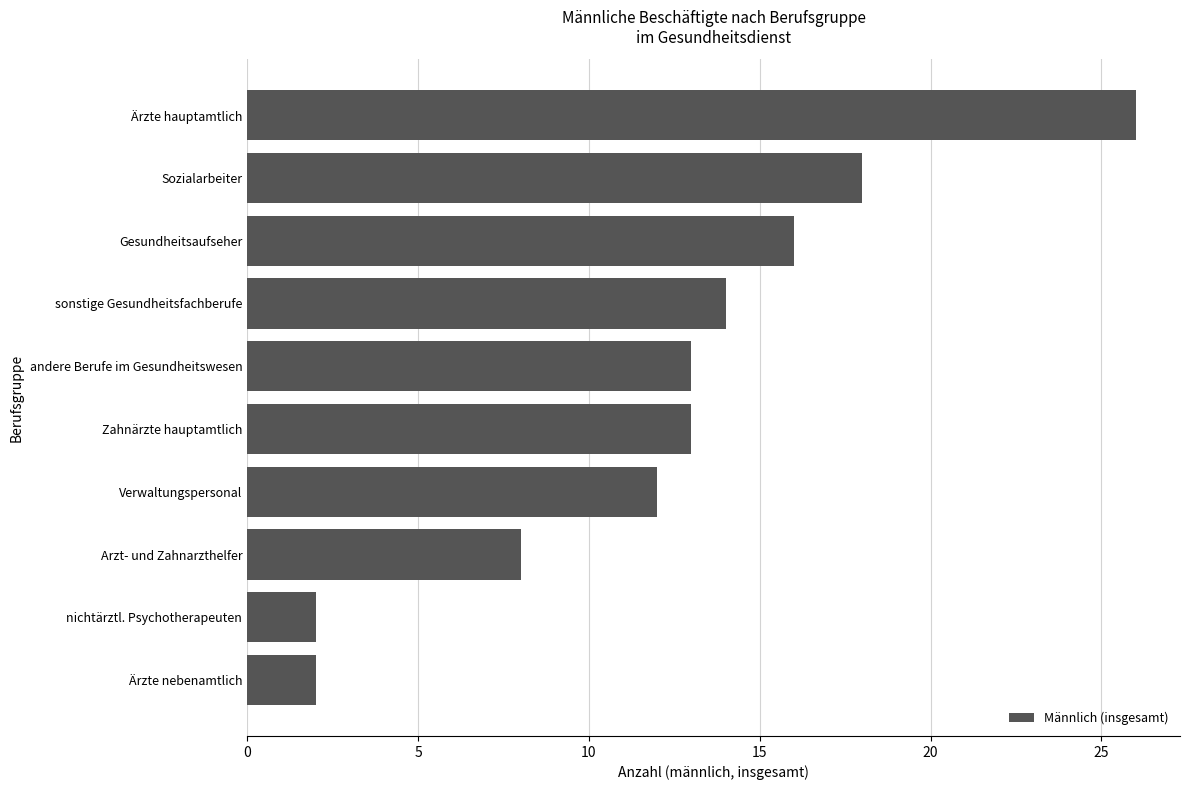

What is the difference between the second highest and minimum values?

16